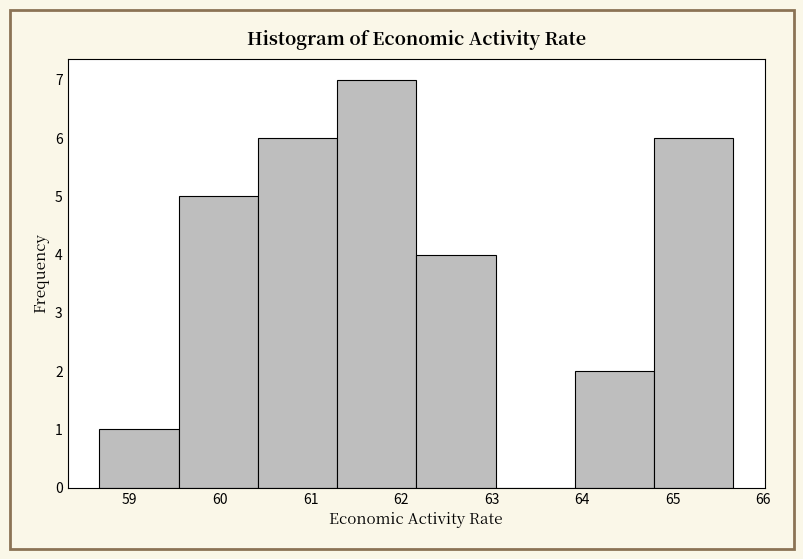

Reading left to right, list every bar in this chart as the range it spans on the x-axis followed by its height. Neither the bar edges nor the heights are printed on the chart, so give them approximately, as read against the axes.

58.7 to 59.5: 1
59.5 to 60.4: 5
60.4 to 61.3: 6
61.3 to 62.2: 7
62.2 to 63.0: 4
63.0 to 63.9: 0
63.9 to 64.8: 2
64.8 to 65.7: 6